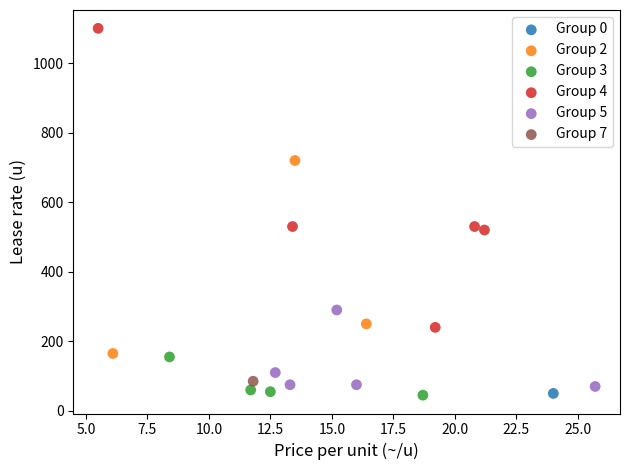

What are all the series names shown in the legend?

Group 0, Group 2, Group 3, Group 4, Group 5, Group 7